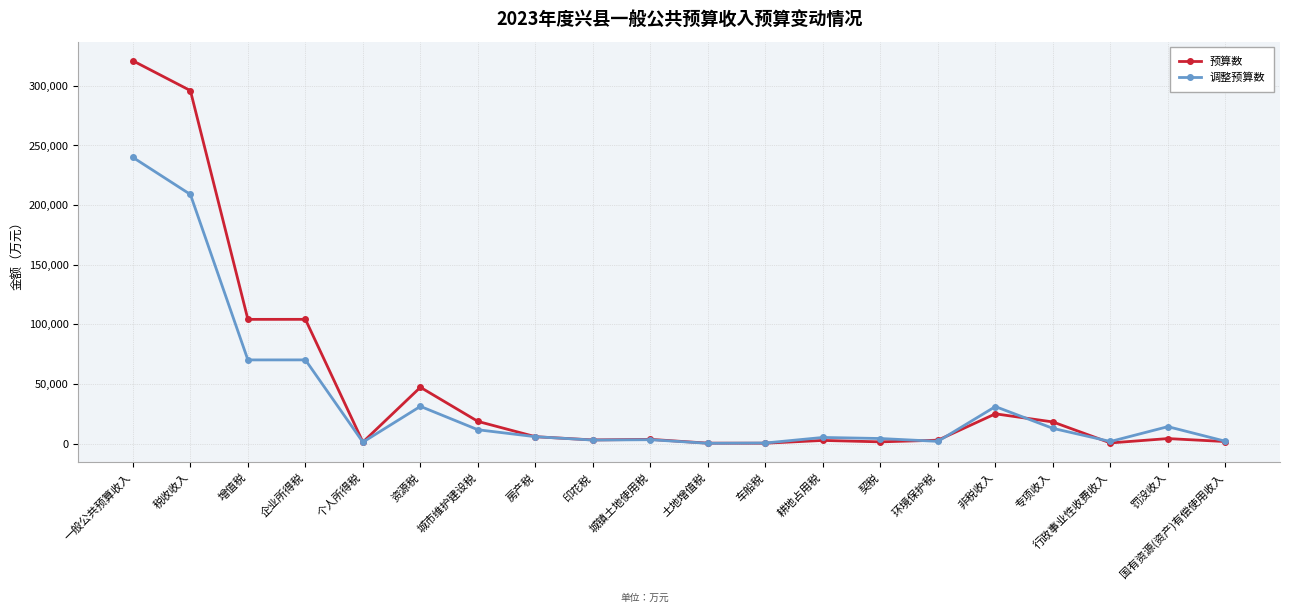

What is the difference between the maximum and minimum values in the 预算数 series?

320640